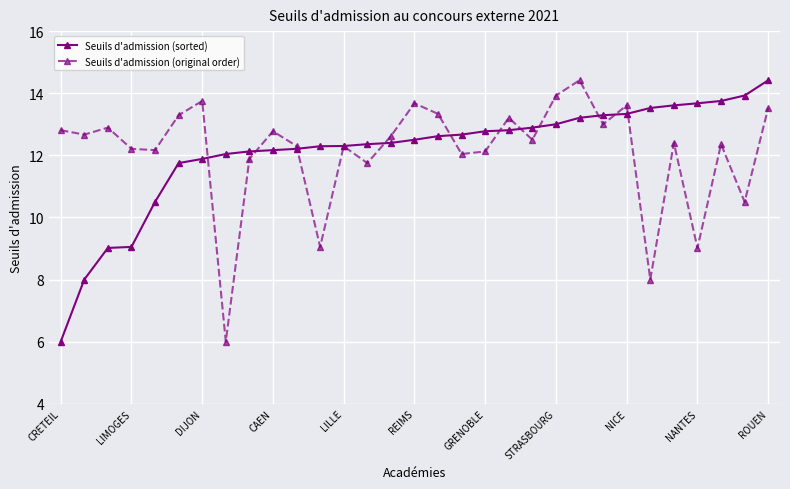

True or false: Seuils d'admission (original order) has more than 2 interior local peaks.

True